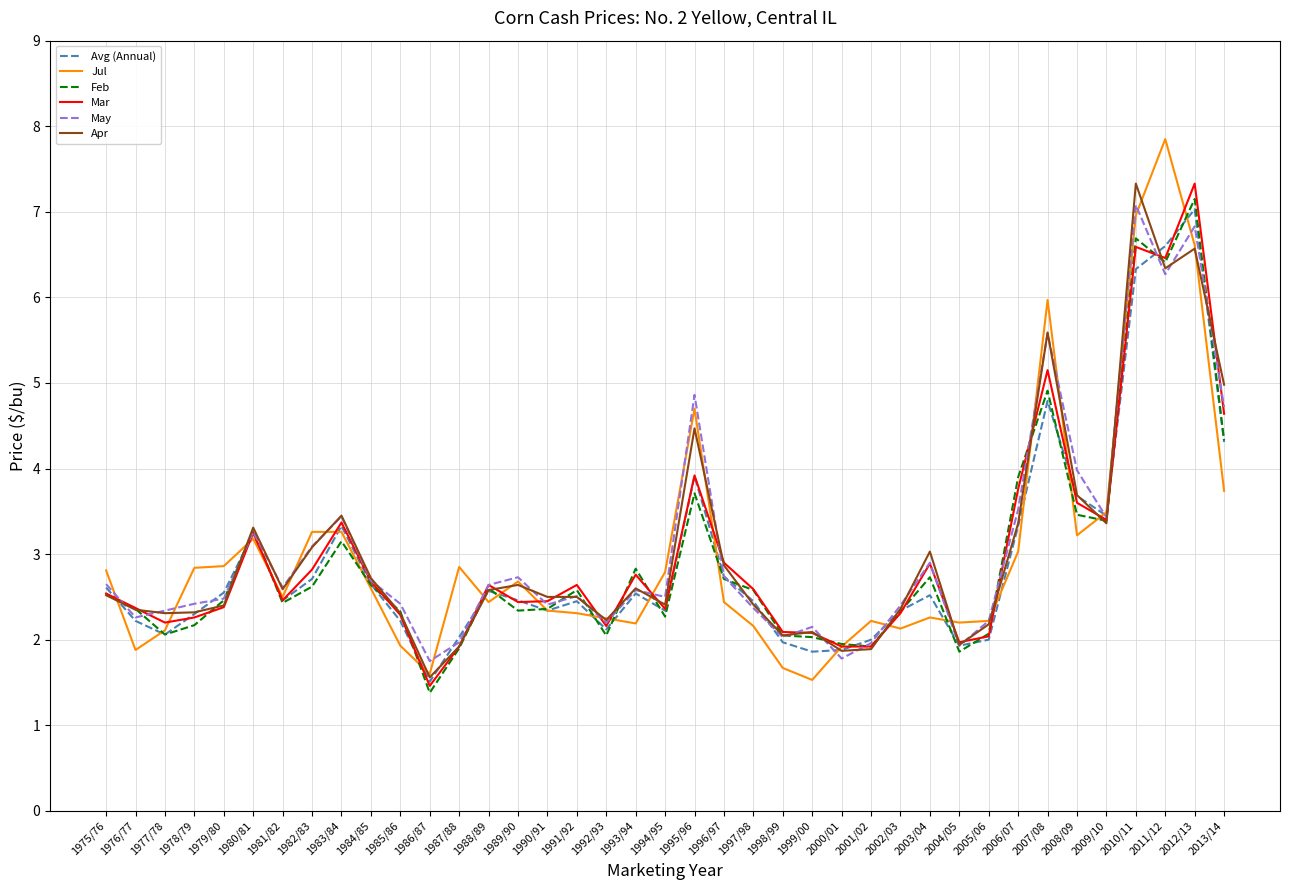

Count the number of categories in the chart.

39